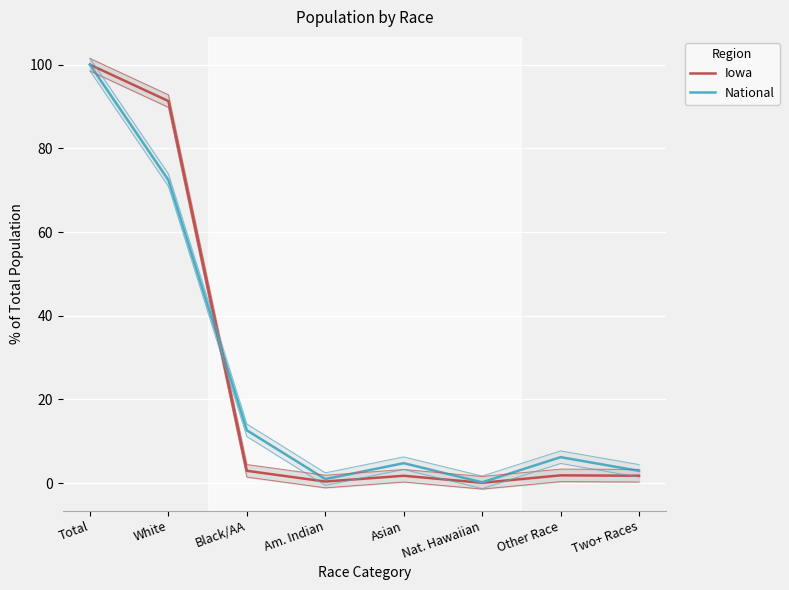

The value of Iowa at Two+ Races is 1.8. True or false?

True